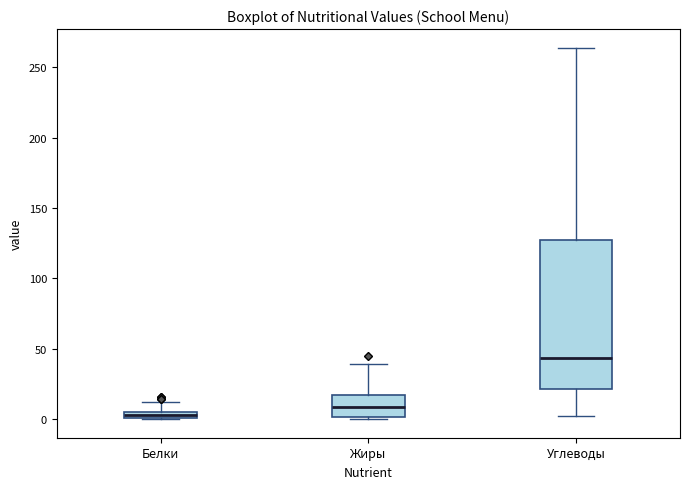

Which box's median line is the highest?

Углеводы